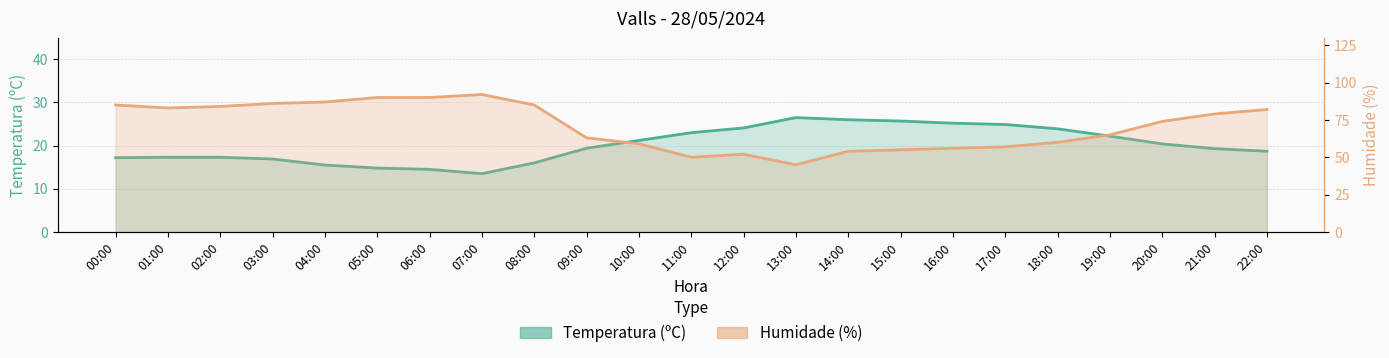

Count the number of categories in the chart.

23